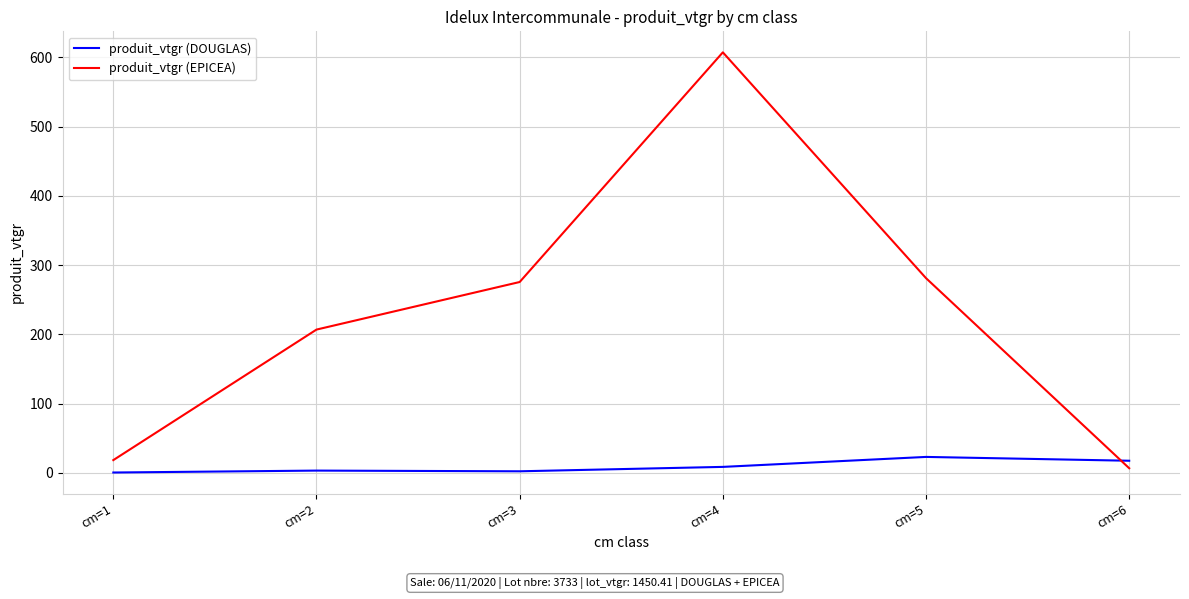

At which category does the chart reach its peak across all series?

cm=4